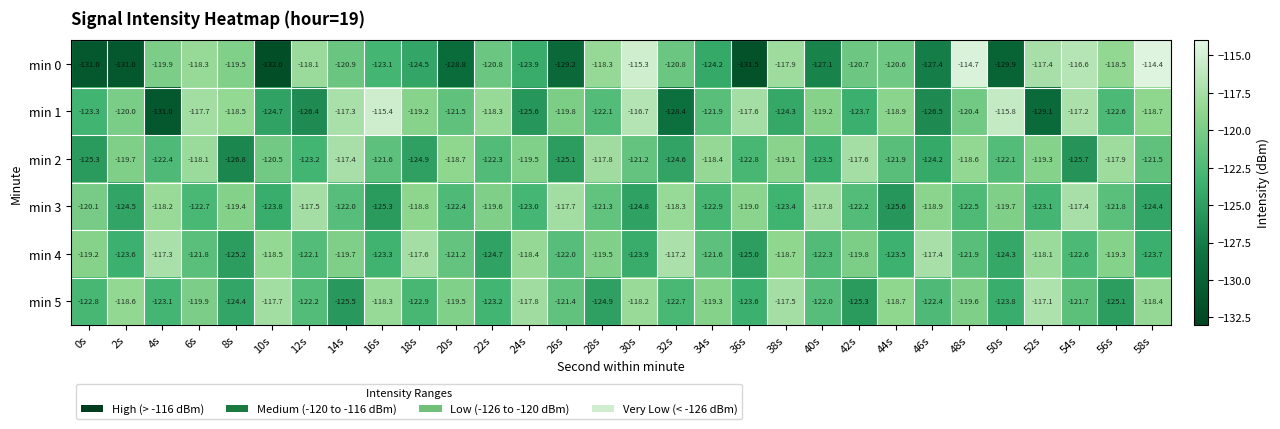

Where is min 1 nearest to the value -123?

0s